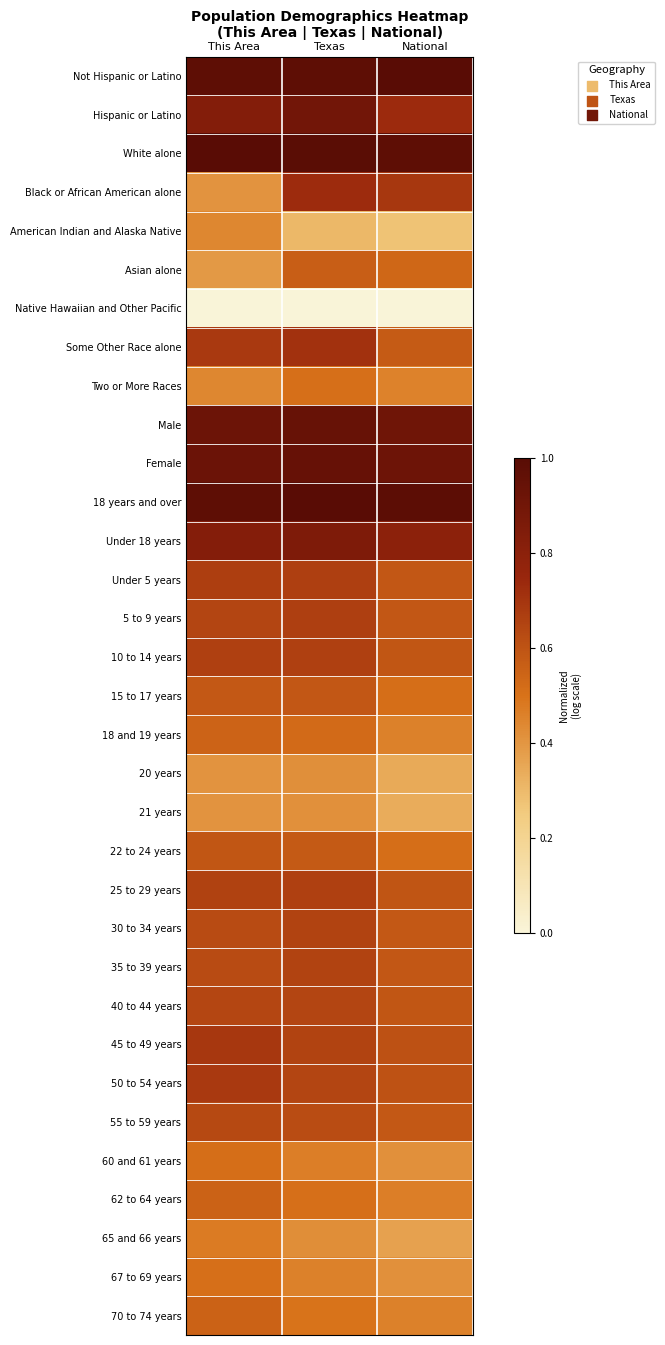

At Texas, list the series in order from largest to smallest.

18 years and over, White alone, Not Hispanic or Latino, Female, Male, Hispanic or Latino, Under 18 years, Black or African American alone, Some Other Race alone, Under 5 years, 5 to 9 years, 10 to 14 years, 25 to 29 years, 35 to 39 years, 45 to 49 years, 30 to 34 years, 40 to 44 years, 50 to 54 years, 55 to 59 years, 15 to 17 years, 22 to 24 years, Asian alone, 18 and 19 years, Two or More Races, 62 to 64 years, 70 to 74 years, 60 and 61 years, 67 to 69 years, 65 and 66 years, 20 years, 21 years, American Indian and Alaska Native, Native Hawaiian and Other Pacific